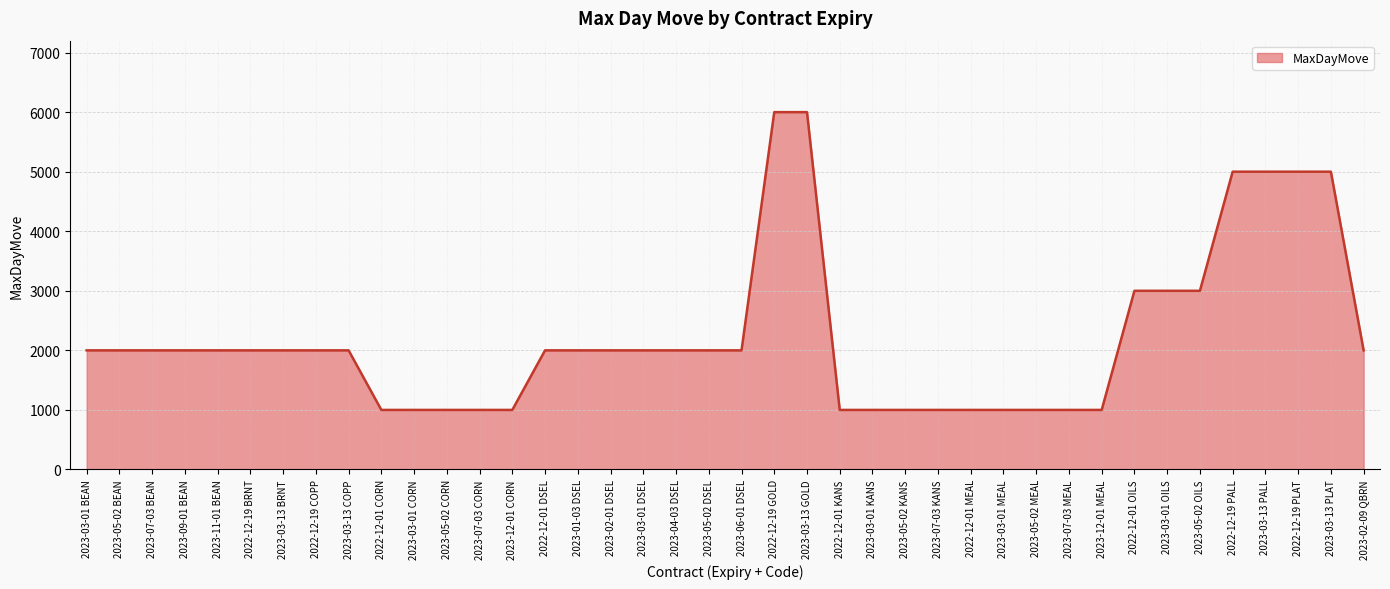

The chart shows a value of 751 at 2023-05-02 BEAN. True or false?

False